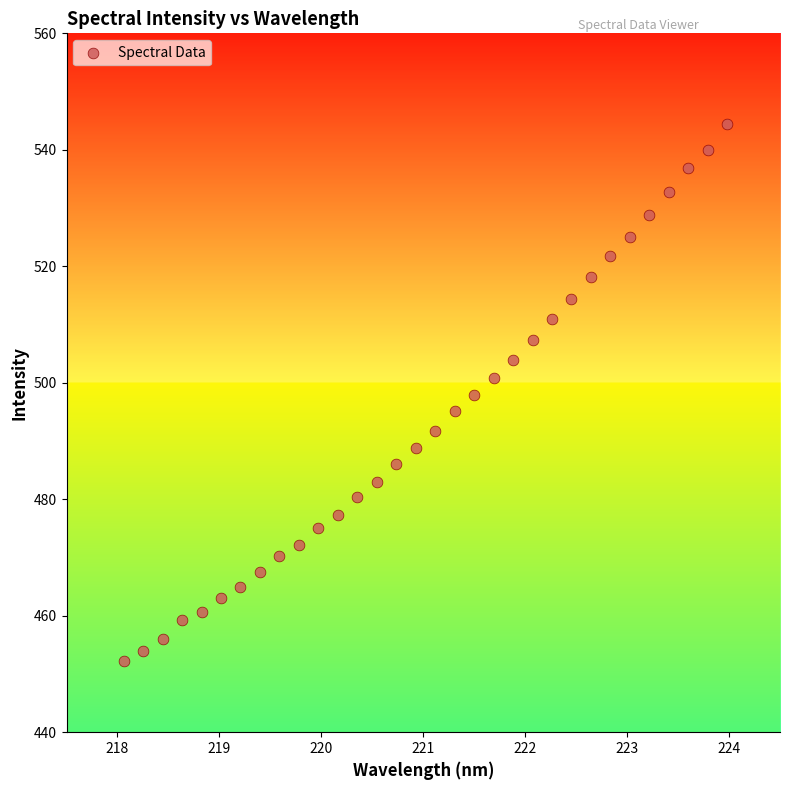

What is the range of X values (max minus min)?

5.9